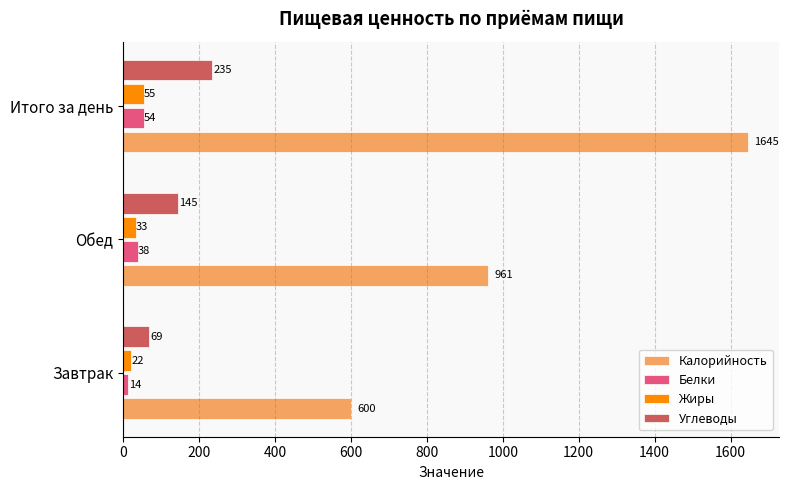

How many series are shown in this chart?

4